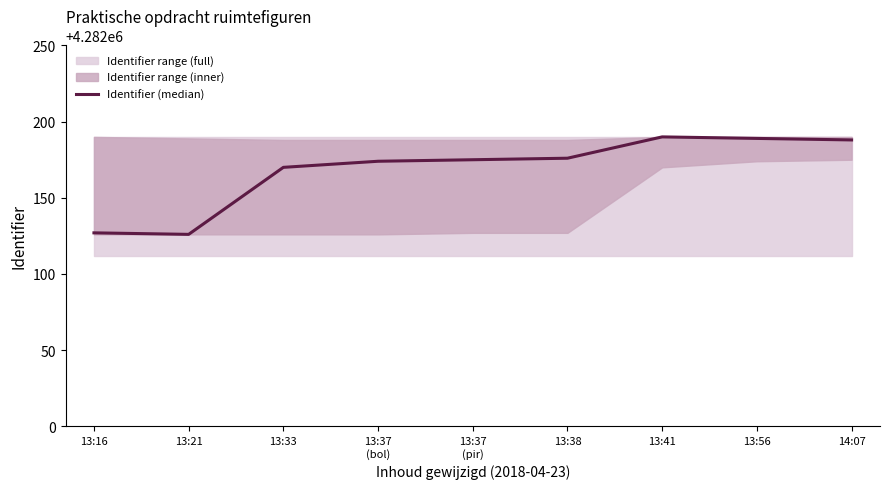

The value at 13:16 is 4282127. True or false?

True